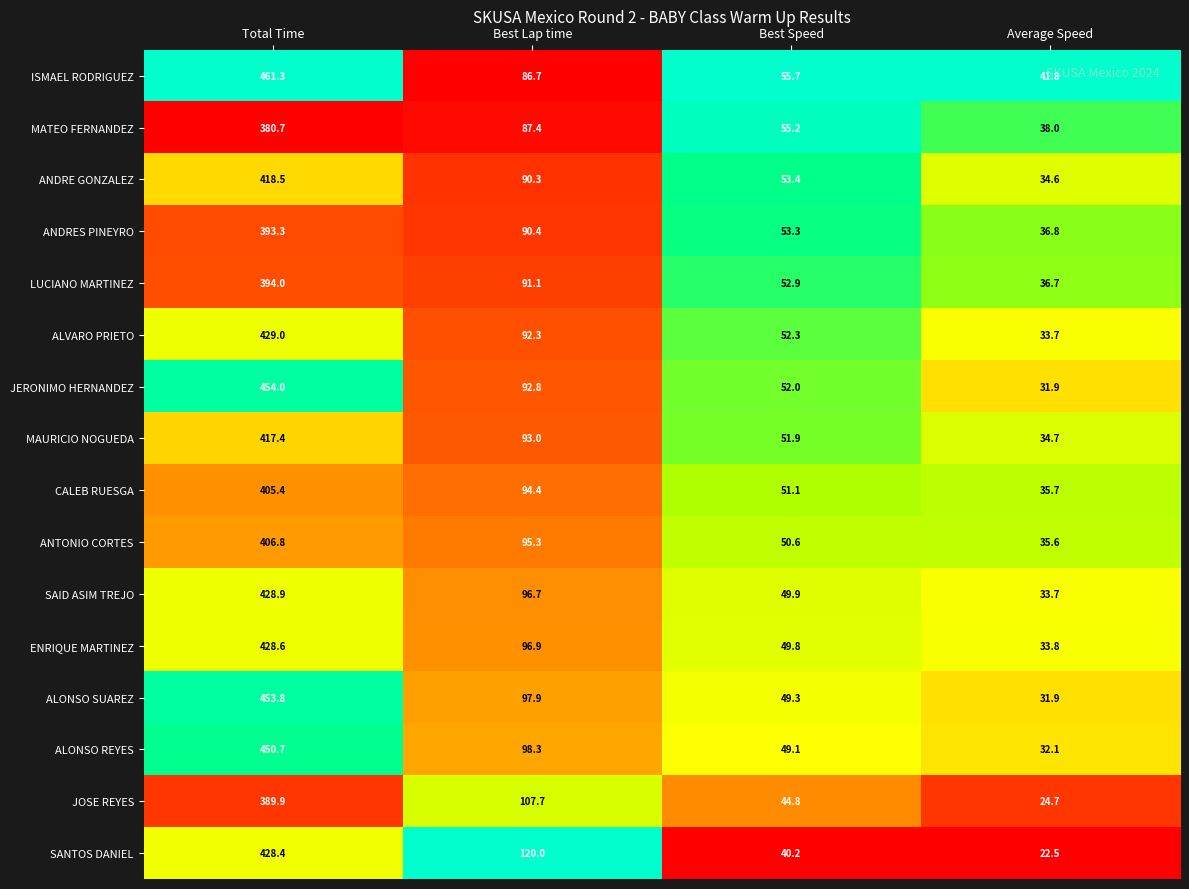

Is it true that SAID ASIM TREJO equals 33.7 at Average Speed?

True